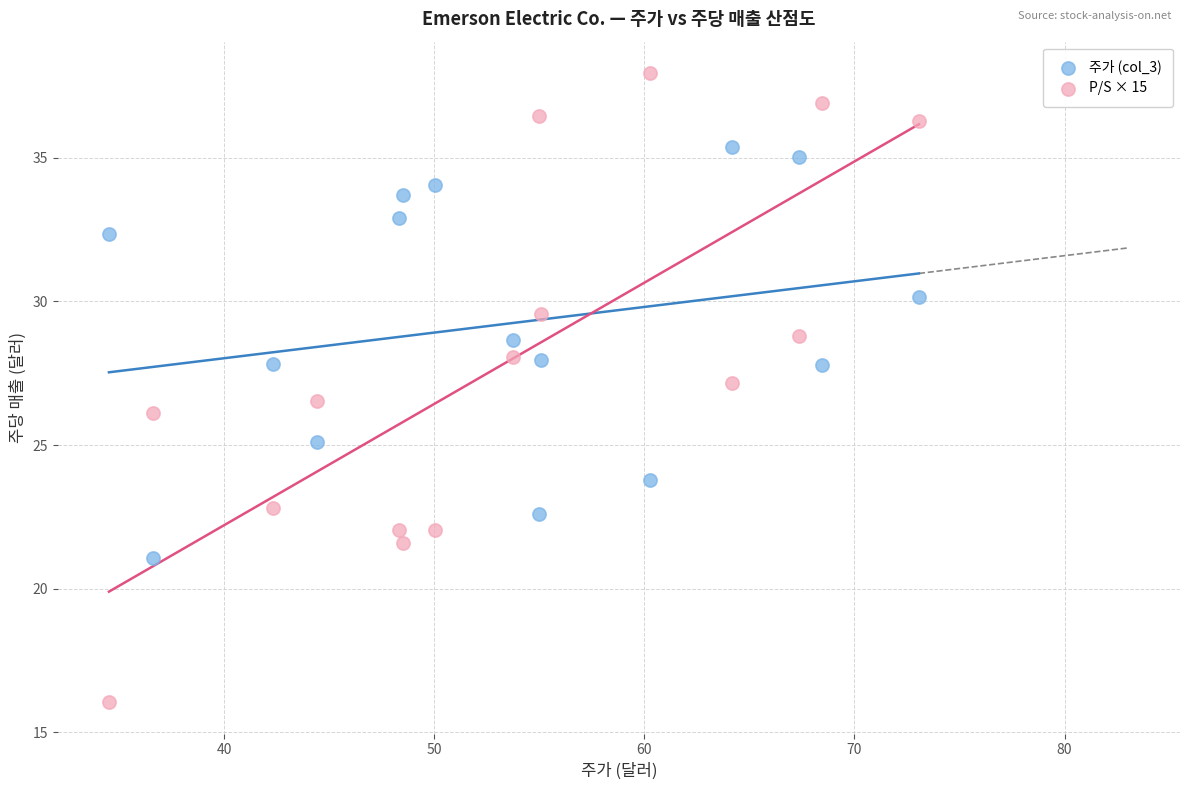

Which series has the largest Y range (max minus min)?

P/S × 15